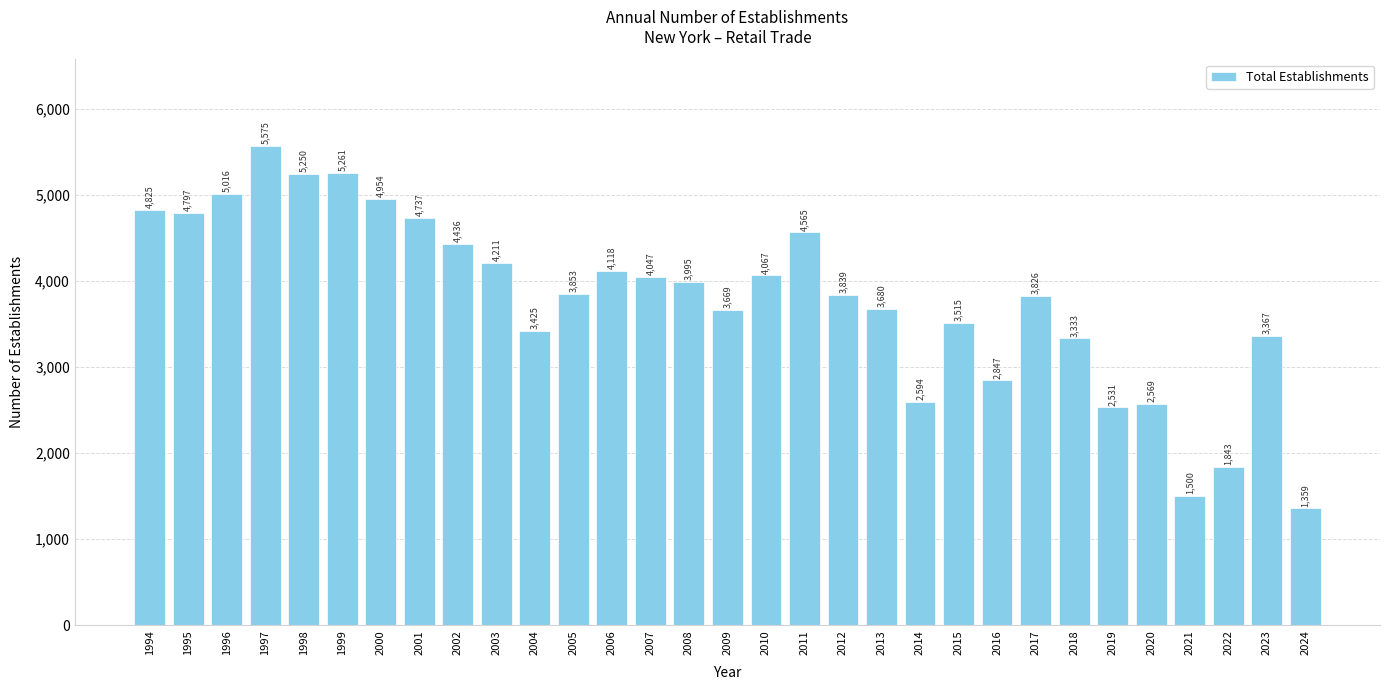

How many values are below 3853?

15